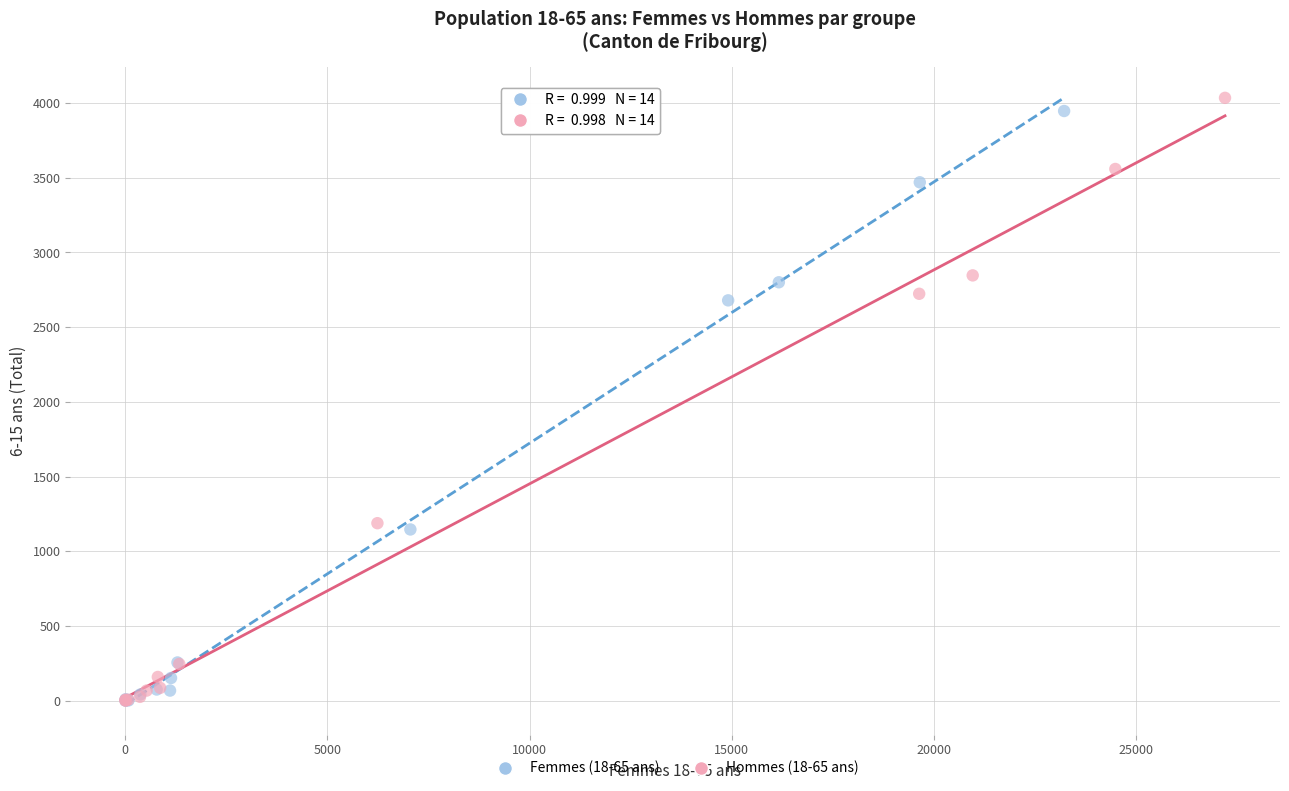

Which series has the largest Y range (max minus min)?

Hommes (18-65 ans)